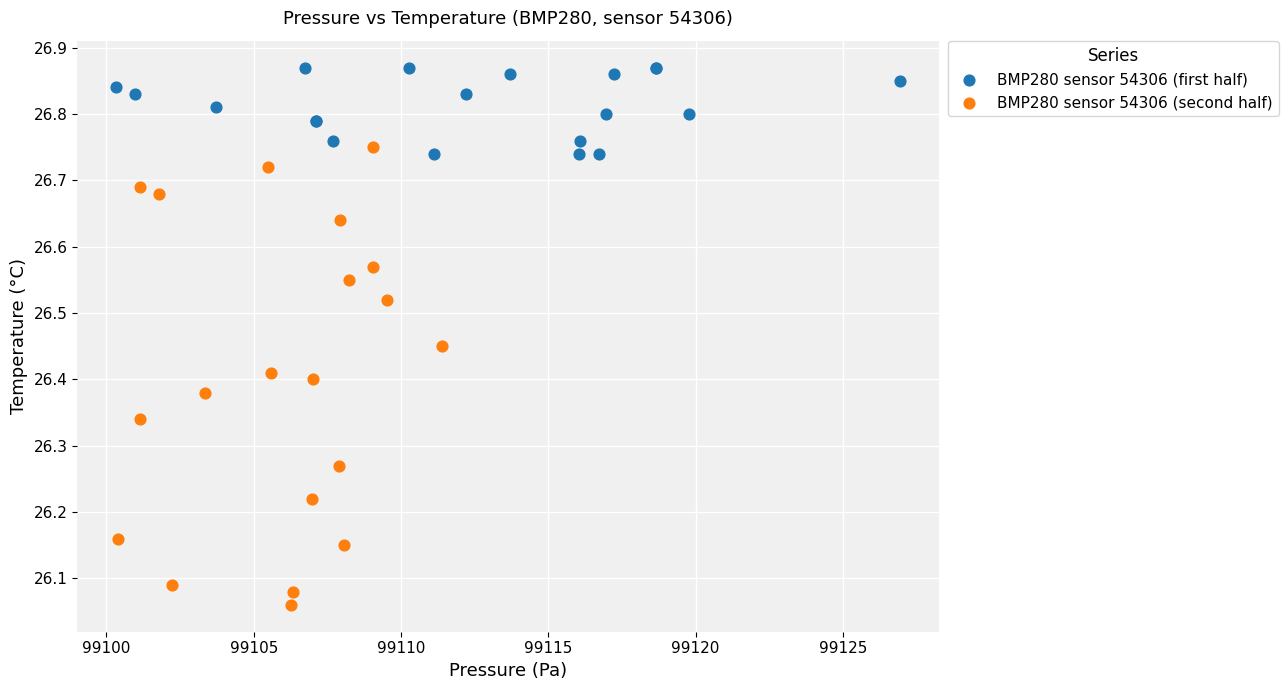

Which series has the widest spread of Y values?

BMP280 sensor 54306 (second half)